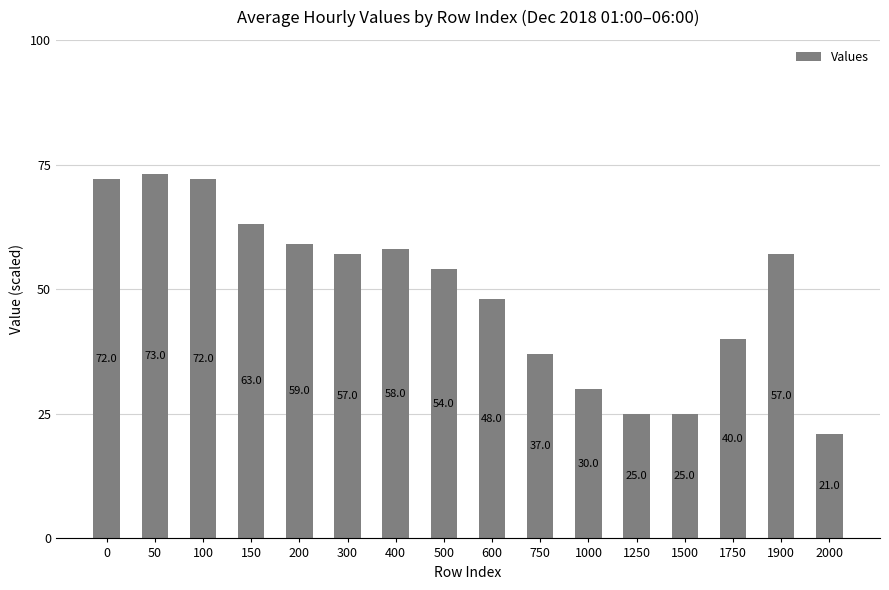

What is the greatest value displayed?

73.0